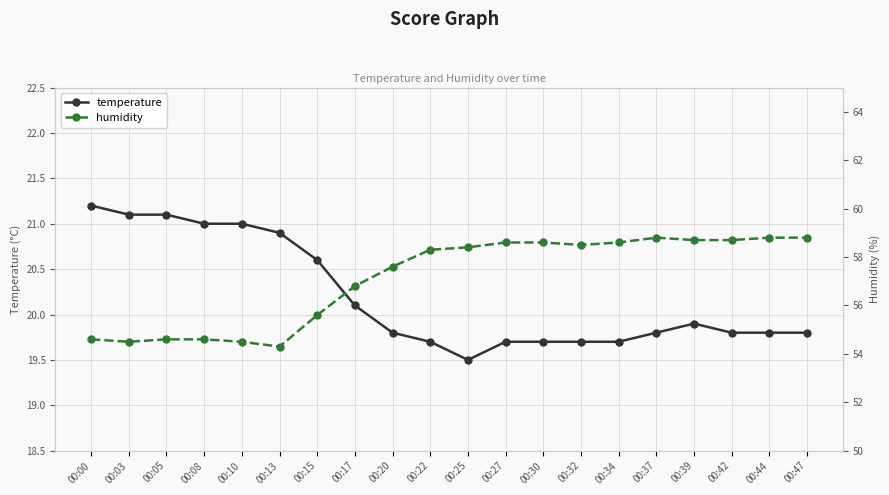

In humidity, how many points are lower than both neighbors (excluding endpoints)?

3